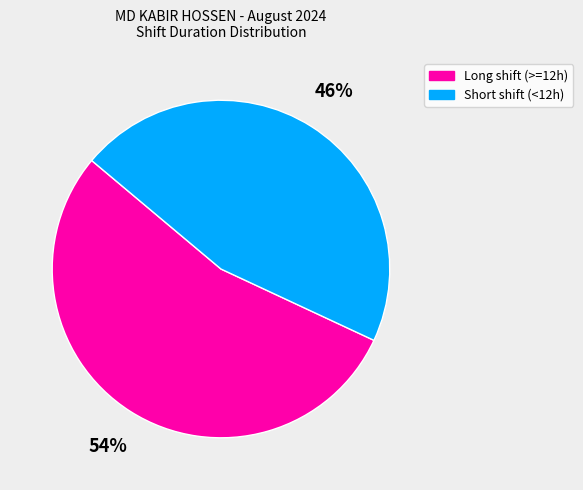

Is there a majority slice in this chart?

Yes